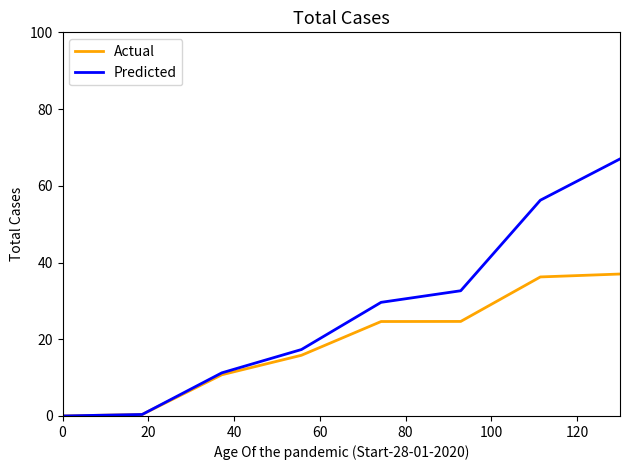

Does the chart display data point markers on the line(s)?

No